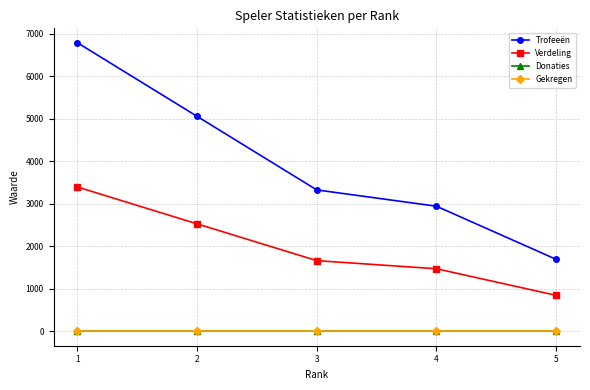

What is the value of the Trofeeën point at the 2nd from the left?

5055